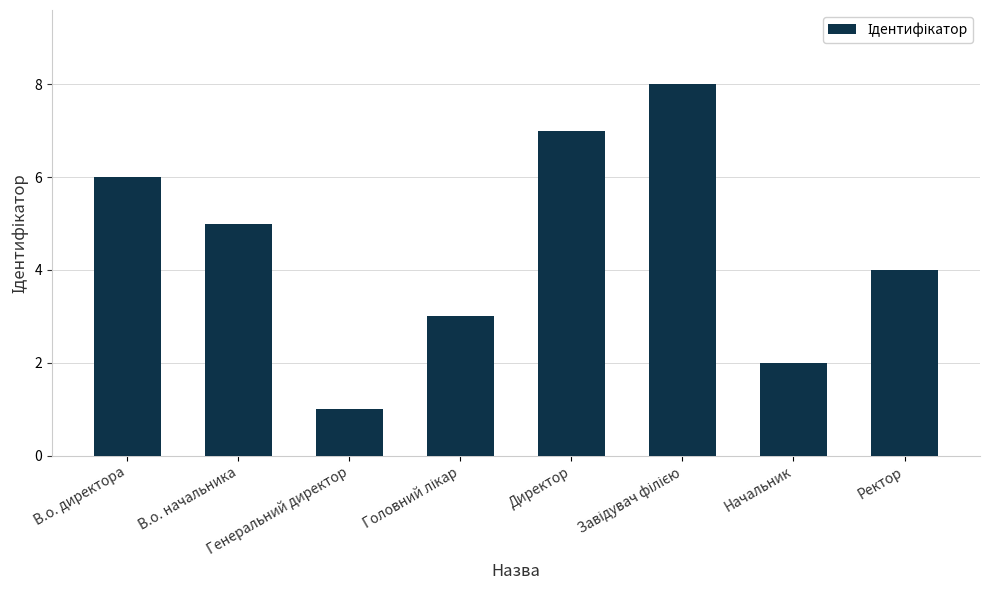

What is the sum of all values?

36